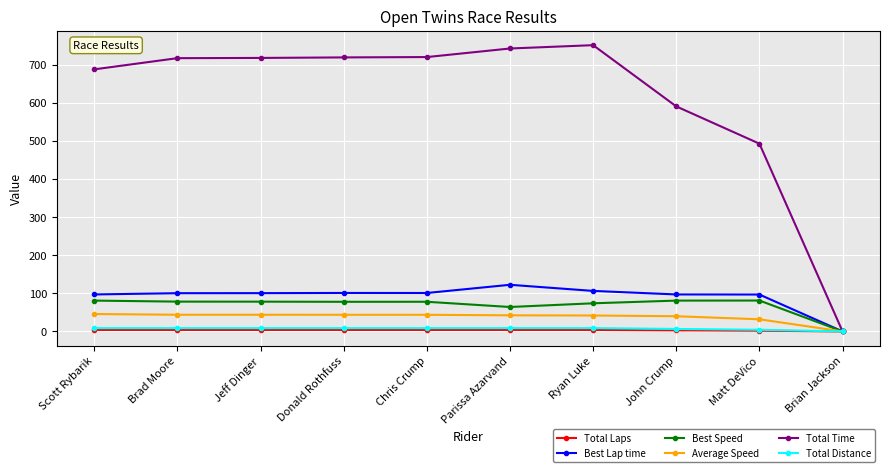

Which series has the largest range (max minus min)?

Total Time